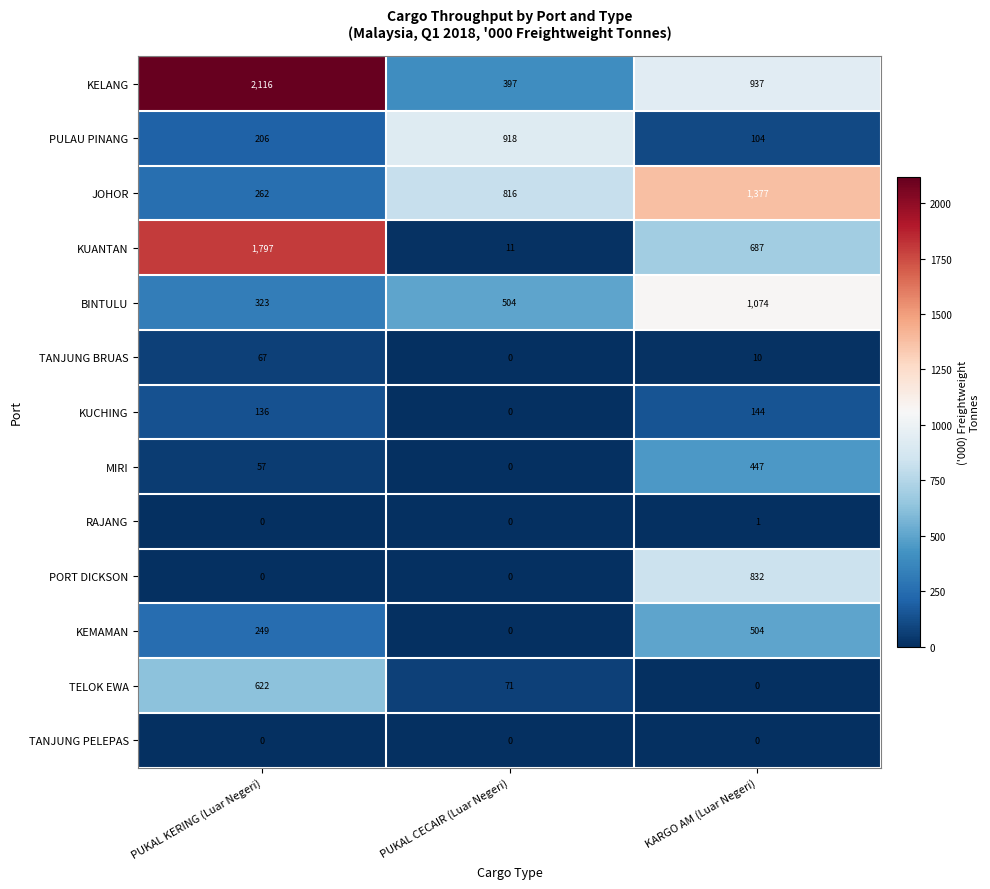

Which series has the largest total across all categories?

KELANG